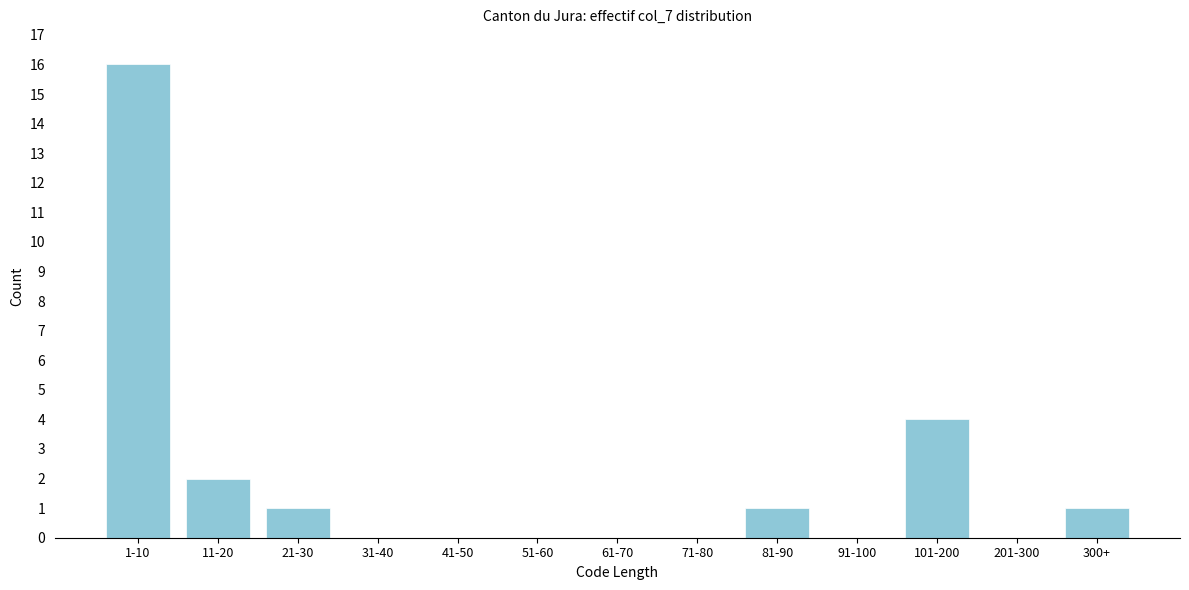

Reading left to right, list all the values displayed in this chart.

1-10=16	11-20=2	21-30=1	31-40=0	41-50=0	51-60=0	61-70=0	71-80=0	81-90=1	91-100=0	101-200=4	201-300=0	300+=1